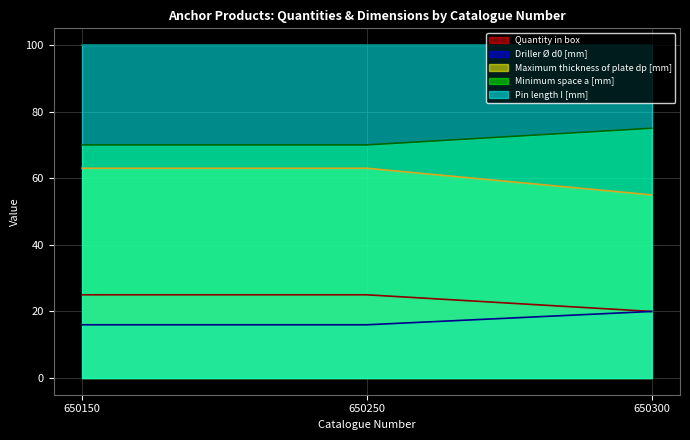

How many Maximum thickness of plate dp [mm] values are between 55 and 63?

3